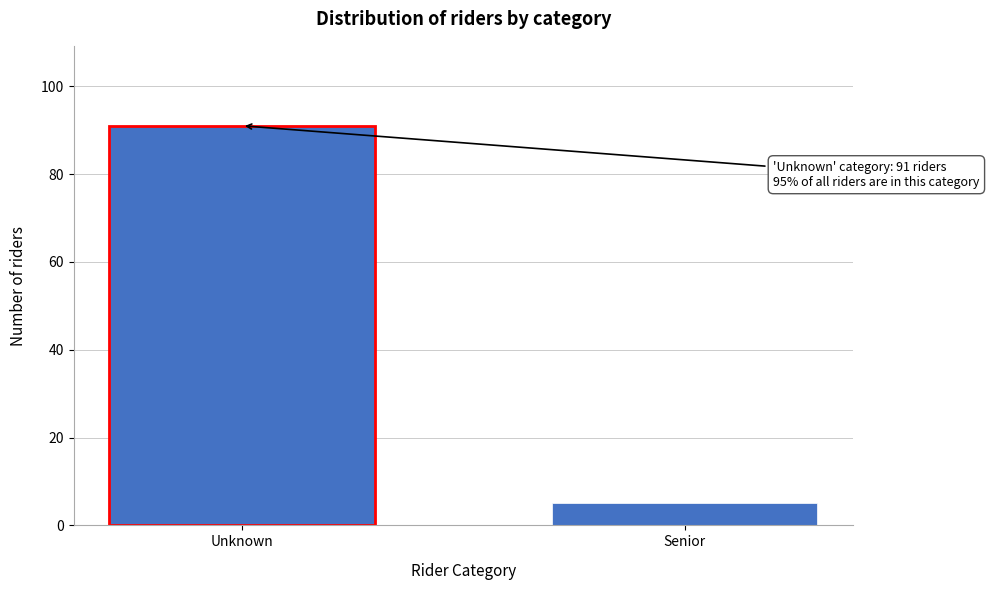

Reading right to left, extract all data points from this chart.

Senior=5	Unknown=91